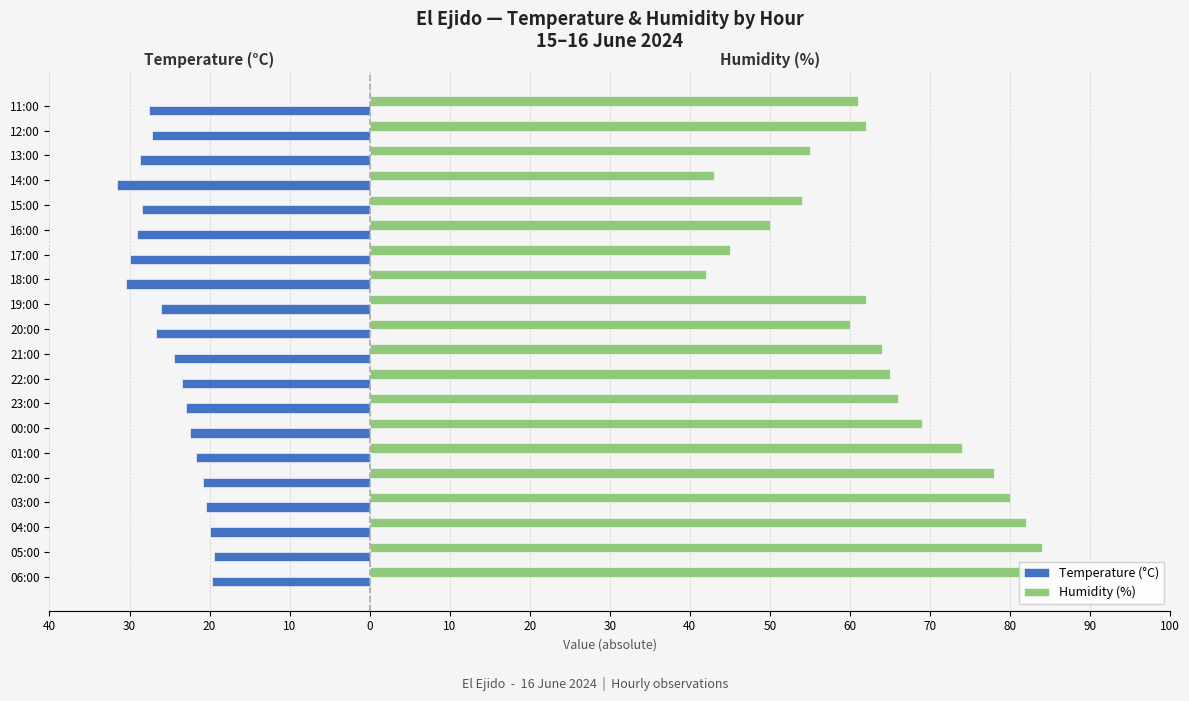

What are all the series names shown in the legend?

Temperature (°C), Humidity (%)